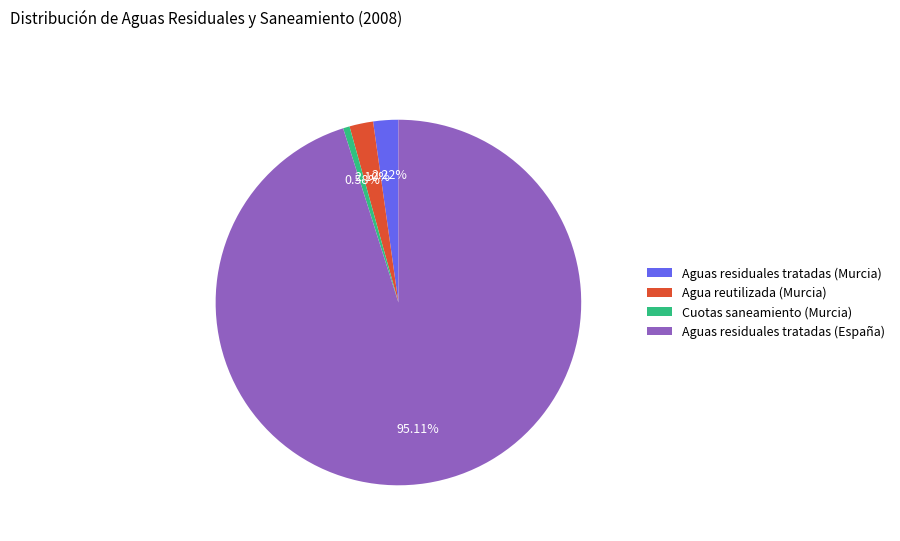

Which slice is the largest?

Aguas residuales tratadas (España)